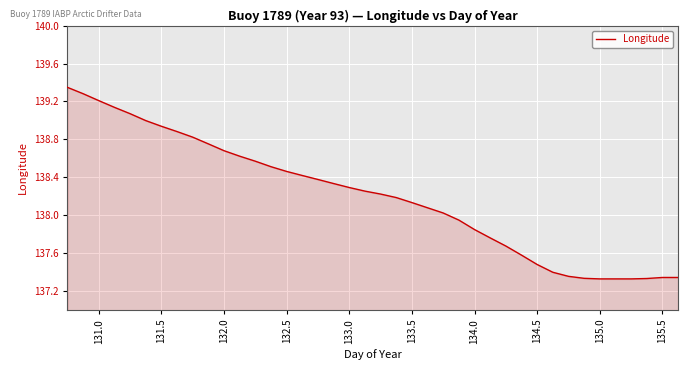

What is the difference between the maximum and minimum values?

2.0